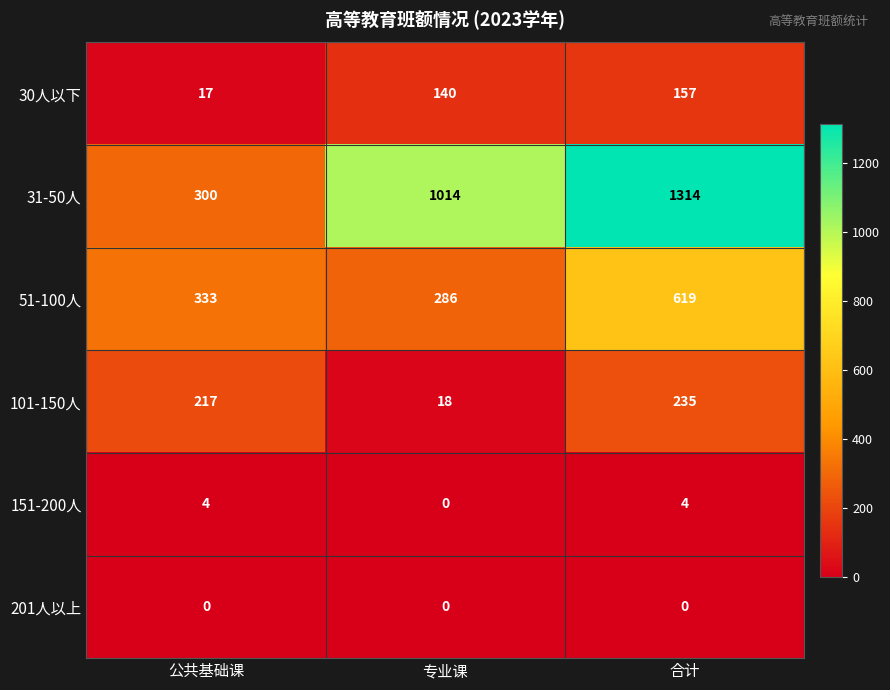

Which series has the largest range (max minus min)?

31-50人